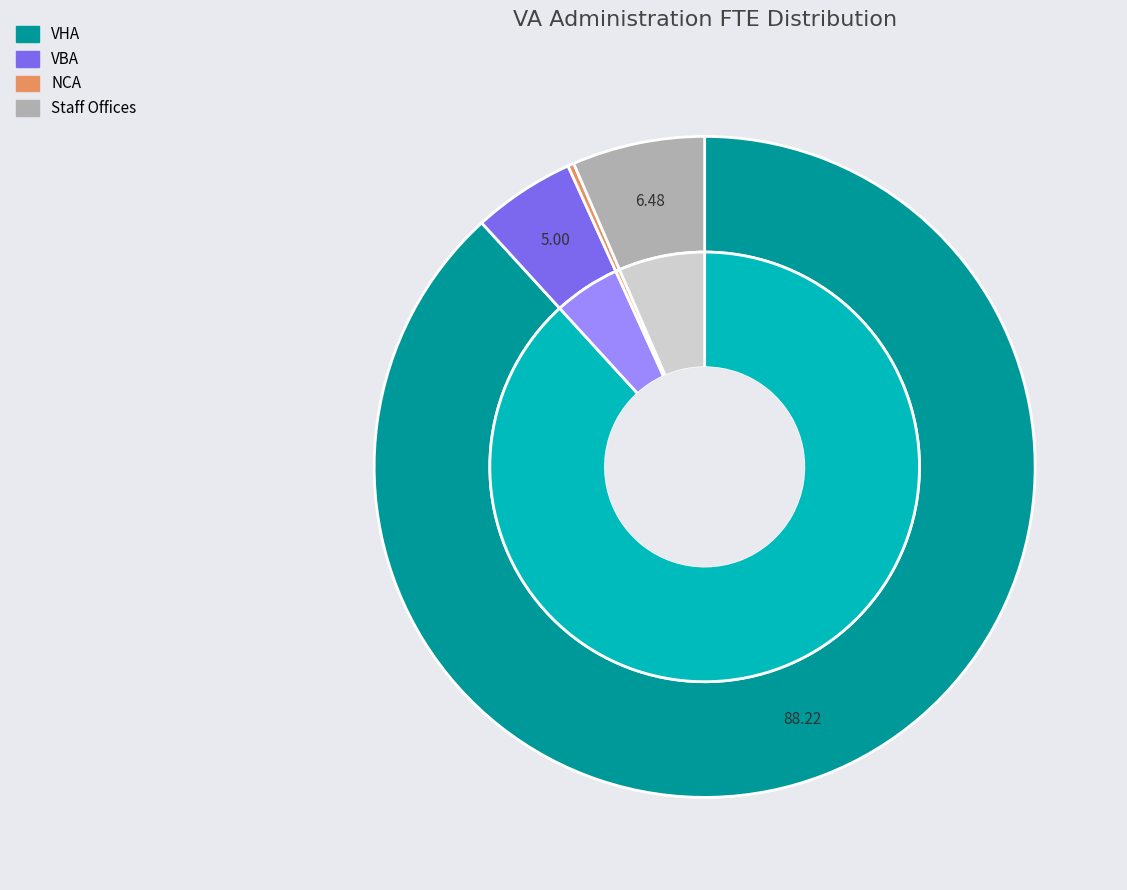

Which category has the smallest portion of the pie?

NCA